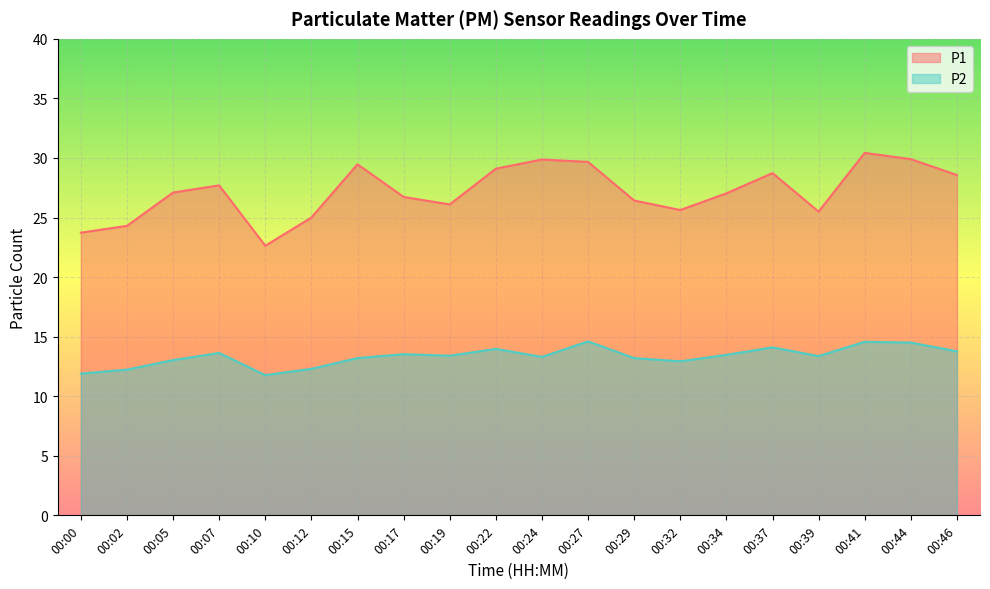

What is the total value across all series at 00:10?

34.4